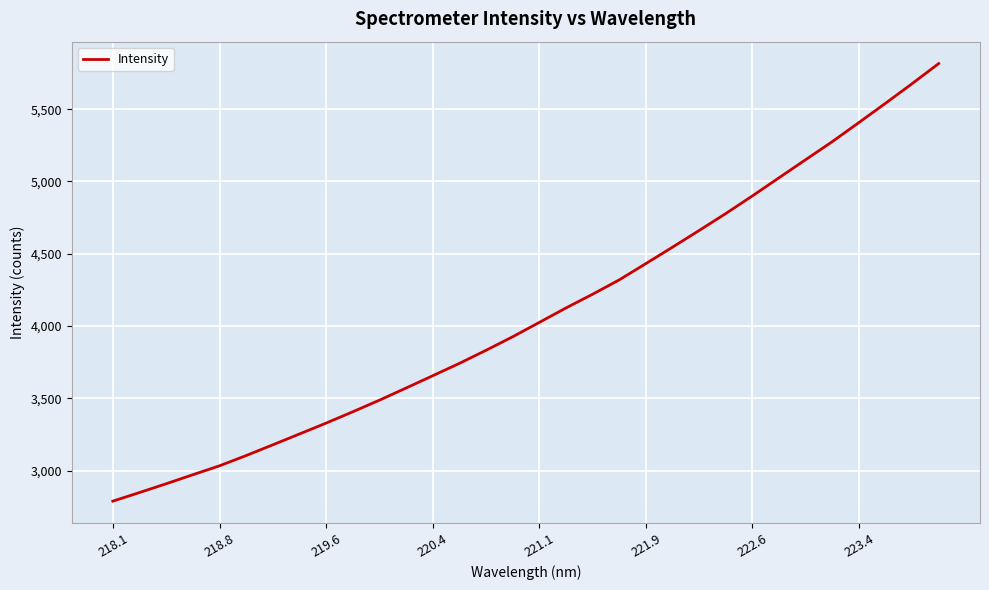

What is the greatest value displayed?

5815.9